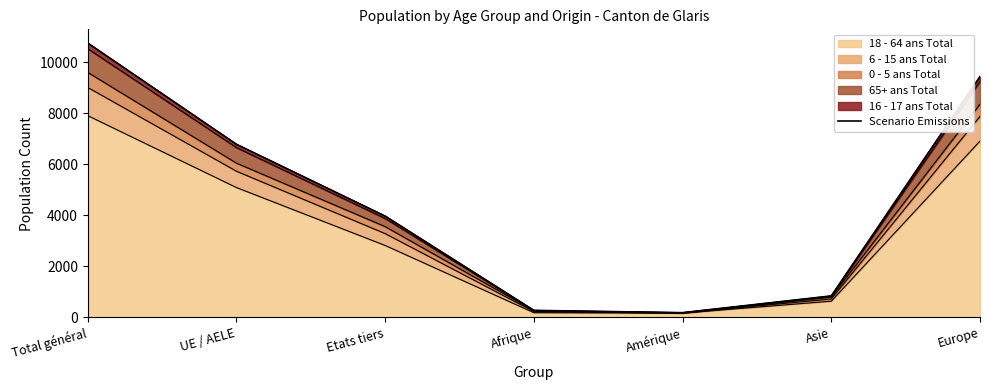

What is the label of the 5th point from the right?

Etats tiers